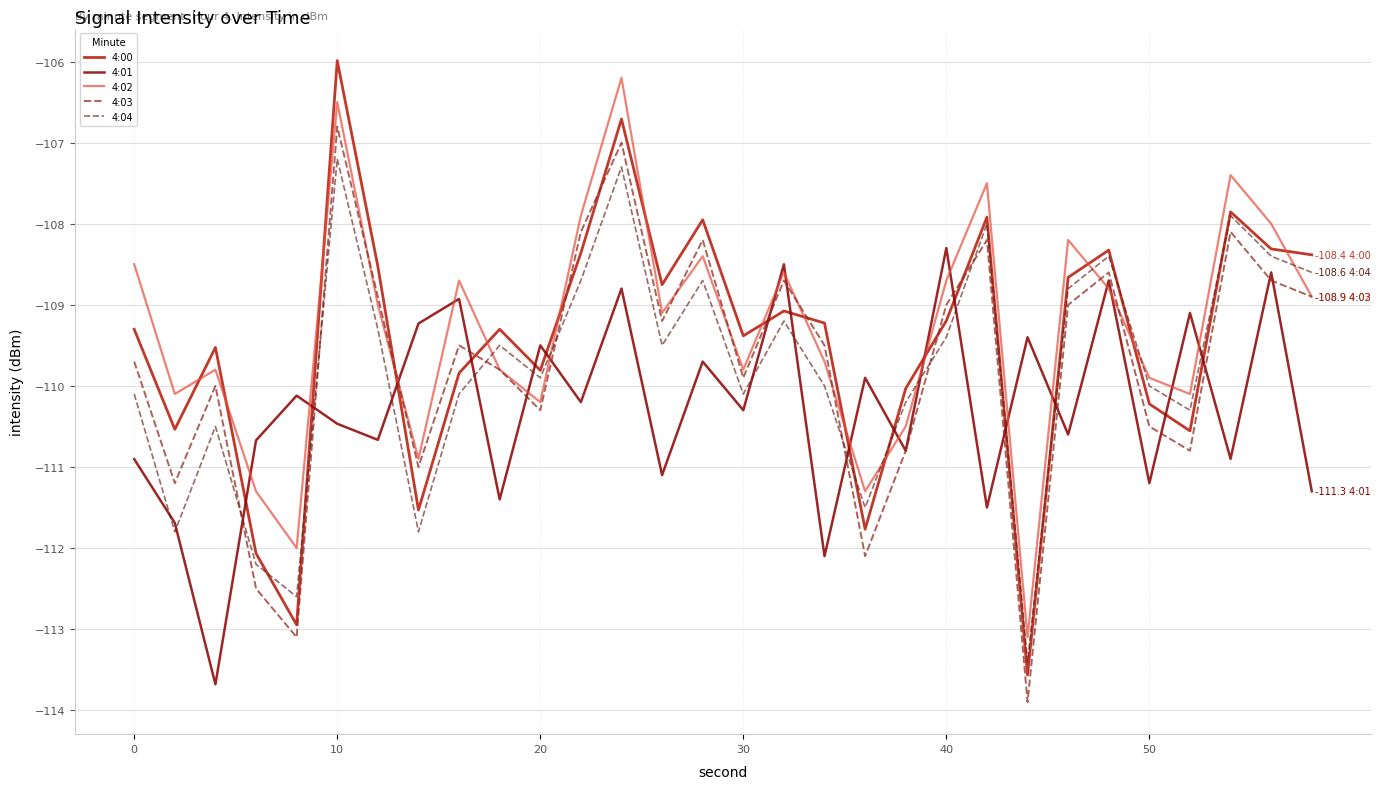

Which series has the widest spread of values?

4:00